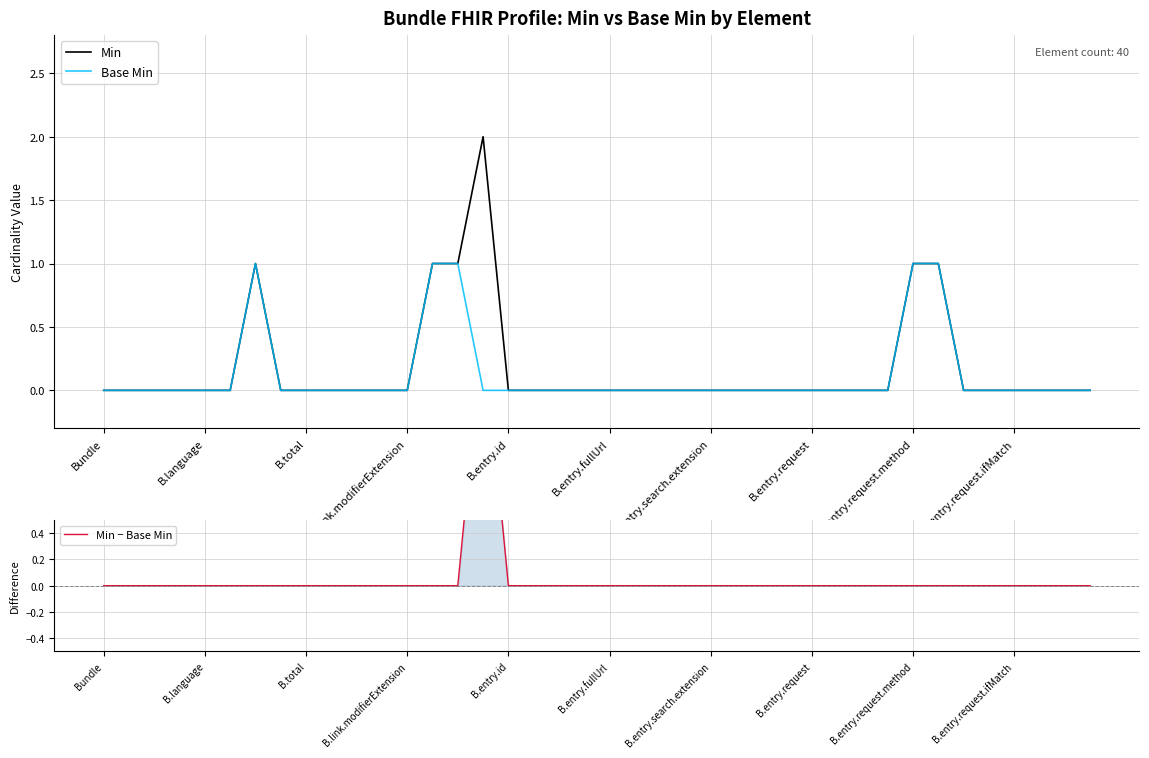

After their last crossing, which series has the higher values: Min − Base Min or Base Min?

Min − Base Min